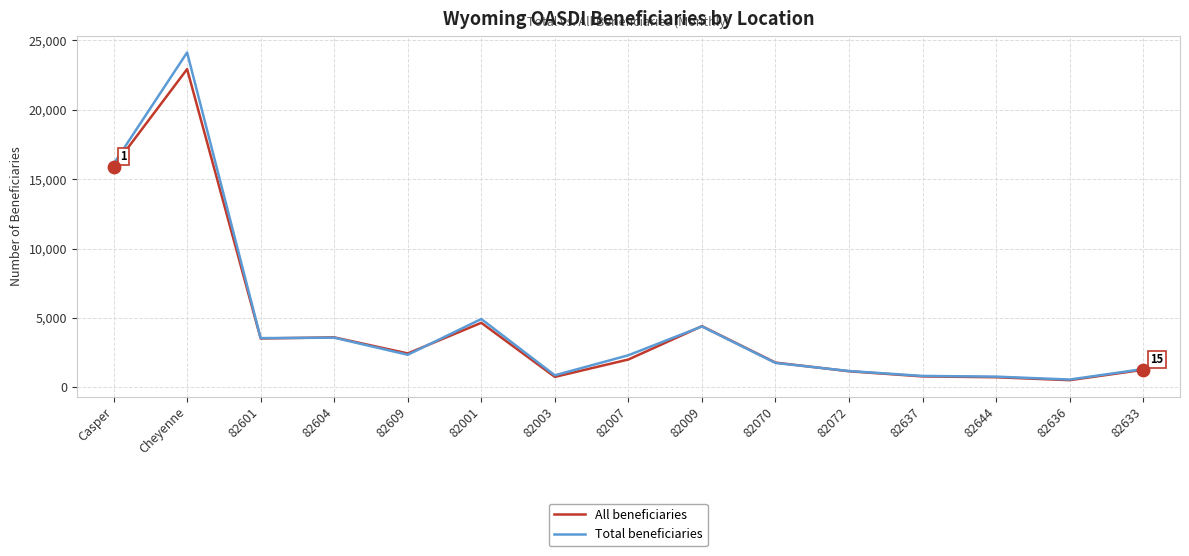

Is the value of All beneficiaries at 82072 greater than the value of Total beneficiaries at 82601?

No